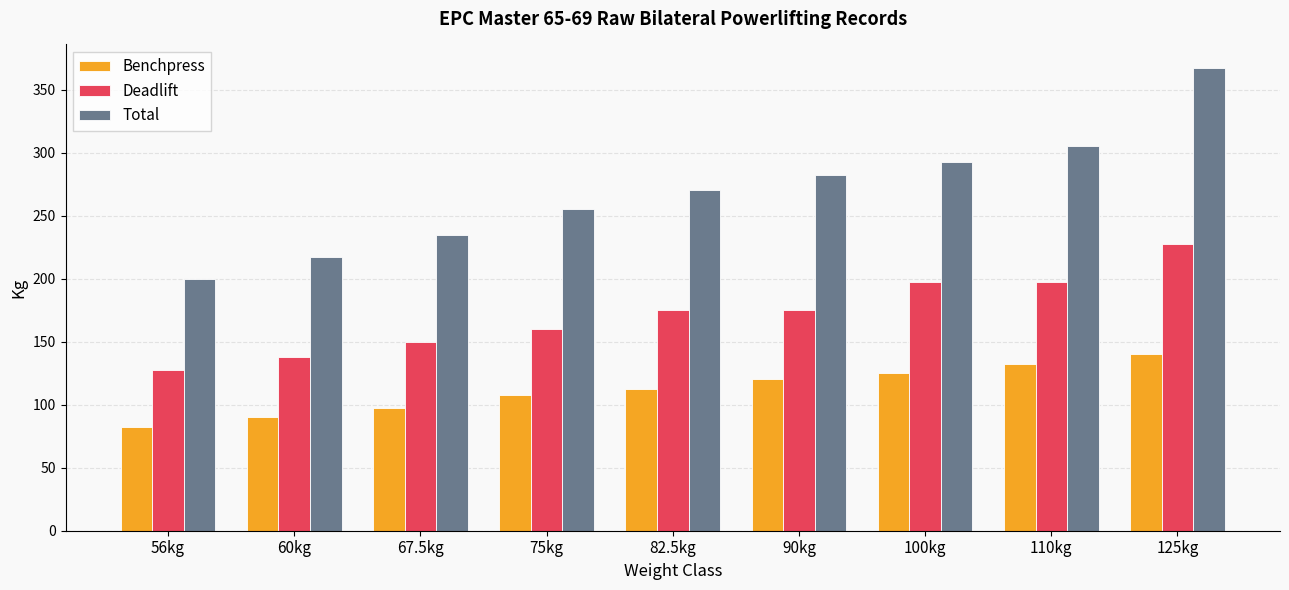

Reading left to right, transcribe all the data shown in this chart.

Benchpress: 82.5	90.0	97.5	107.5	112.5	120.0	125.0	132.5	140.0
Deadlift: 127.5	137.5	150.0	160.0	175.0	175.0	197.5	197.5	227.5
Total: 200.0	217.5	235.0	255.0	270.0	282.5	292.5	305.0	367.5